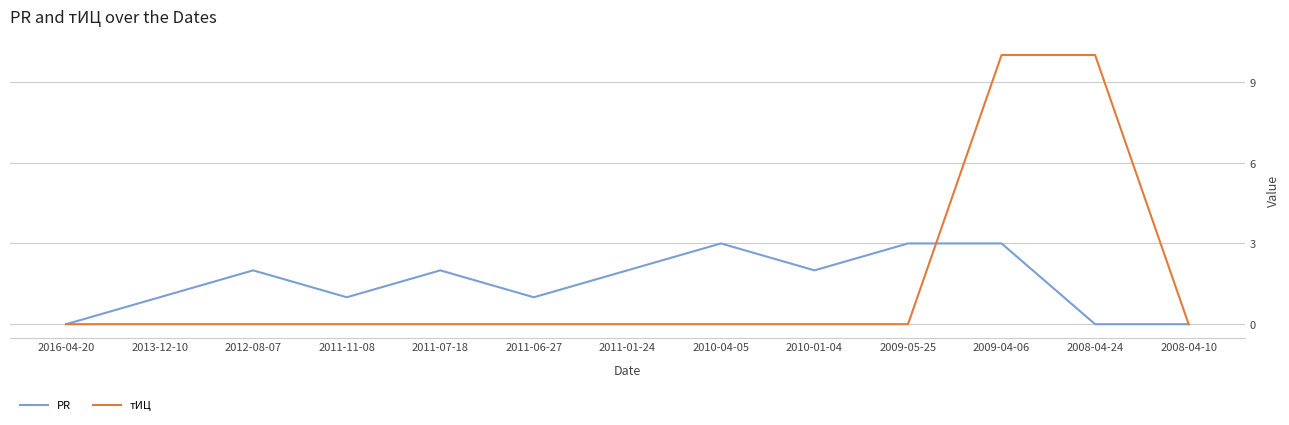

What is the sum of the PR values at 2011-11-08 and 2016-04-20?

1